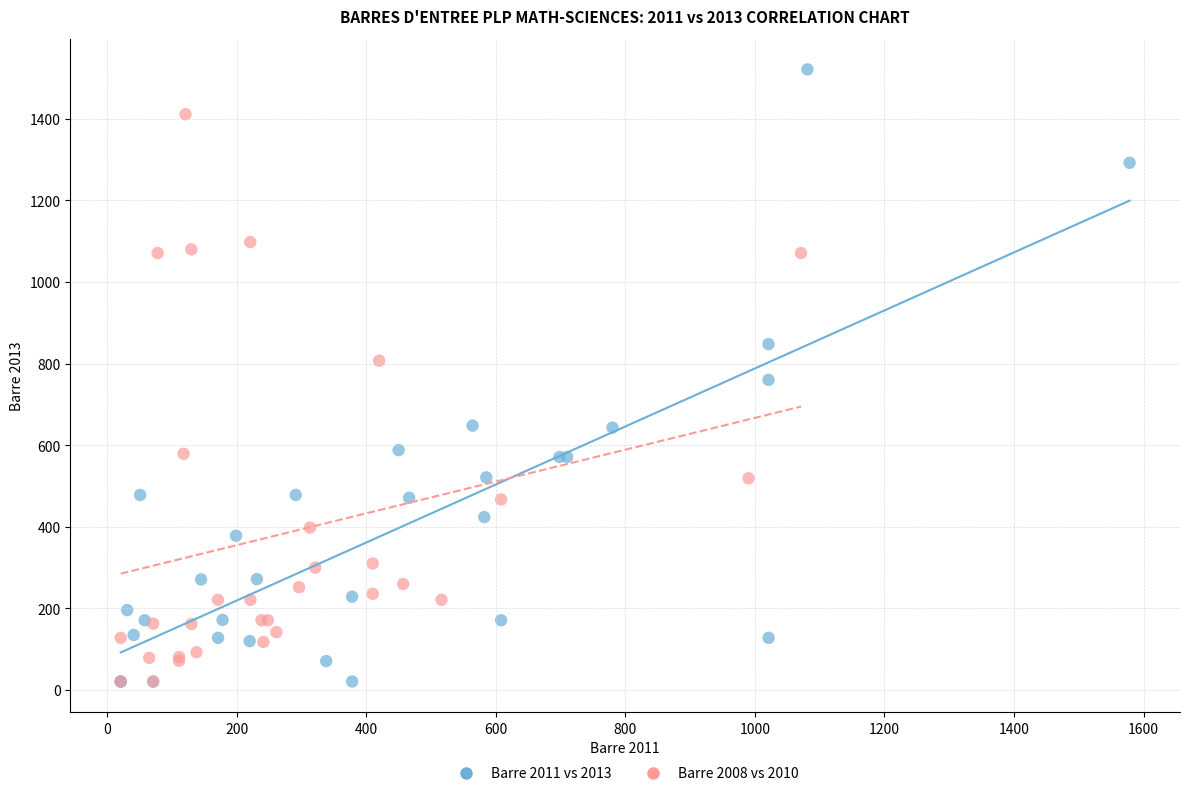

Which series contains the highest Y value?

Barre 2011 vs 2013